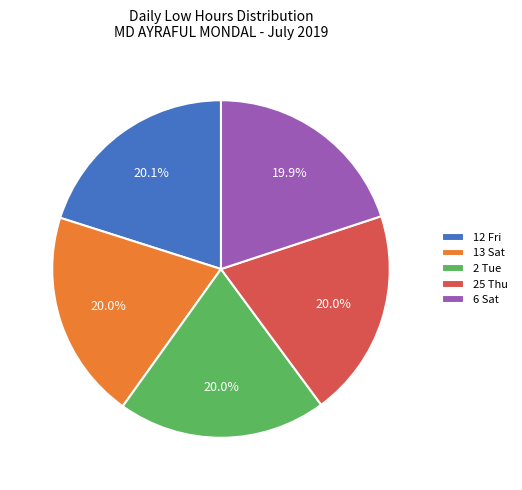

Is there any slice that represents more than half of the pie?

No